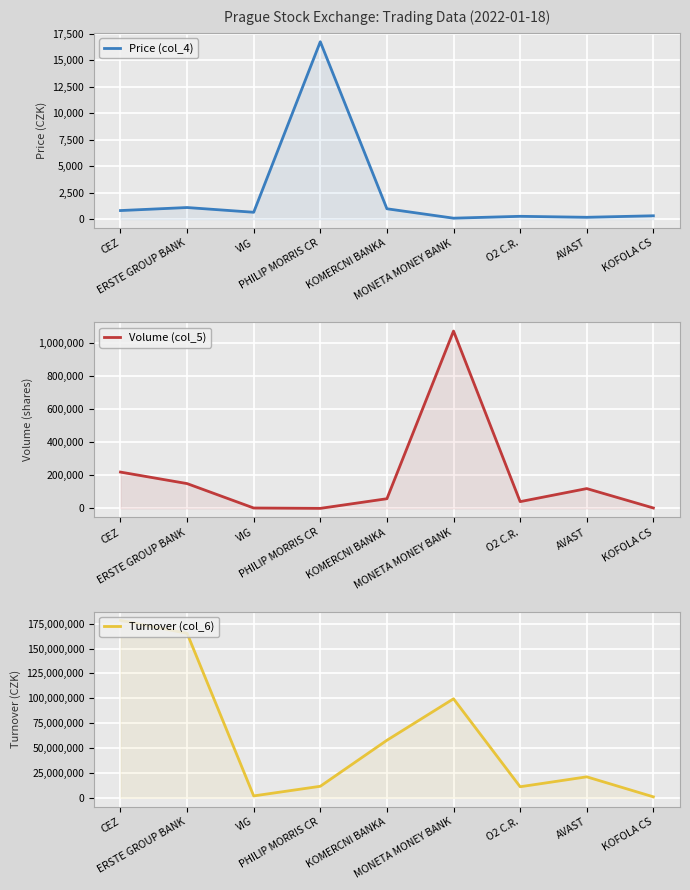

Where does the Turnover (col_6) series first go above 21091290?

CEZ